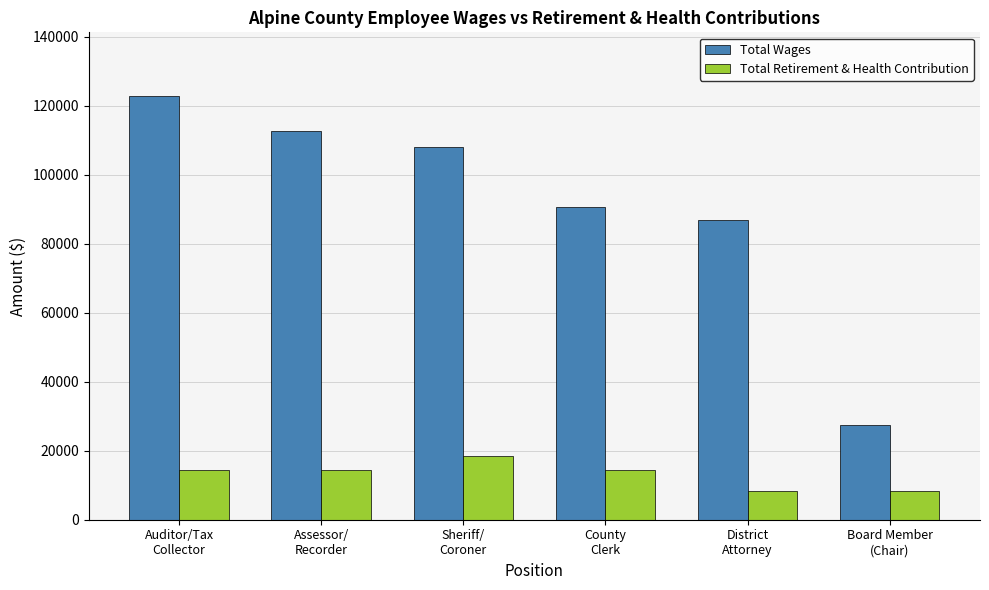

What is the greatest value displayed?

122804